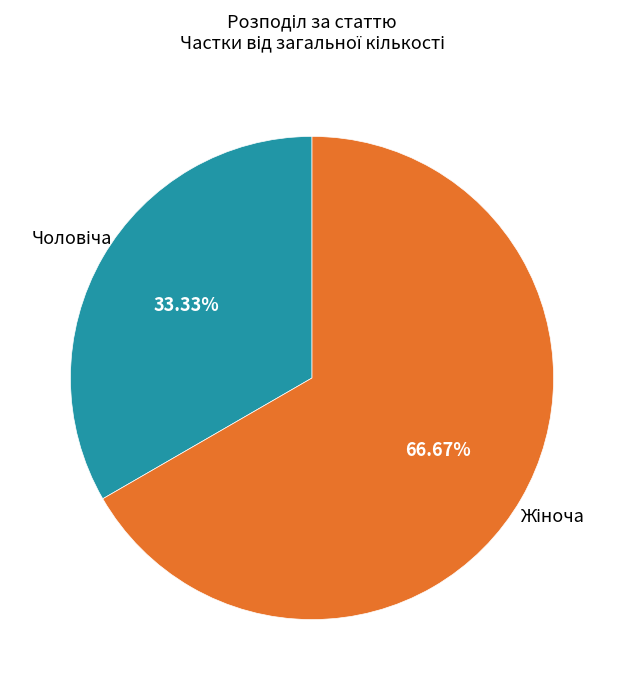

Does any single category account for the majority?

Yes